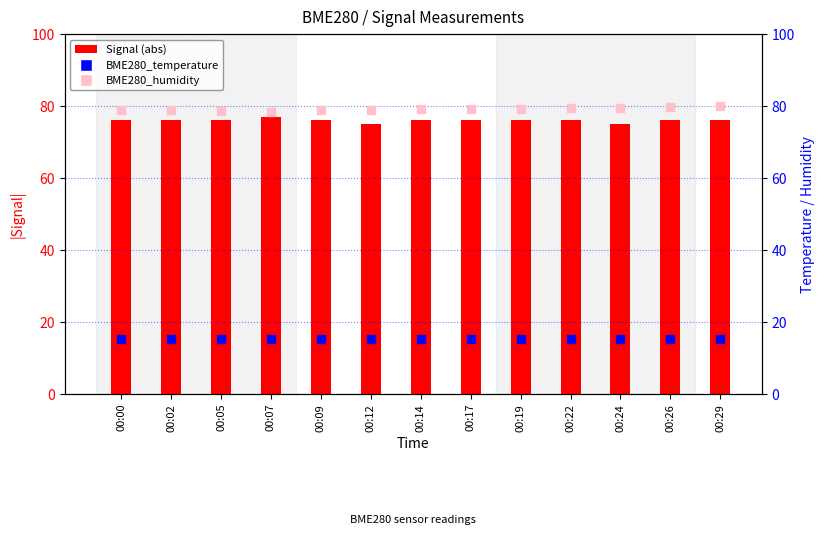

At how many categories does at least one series exceed 48?

13